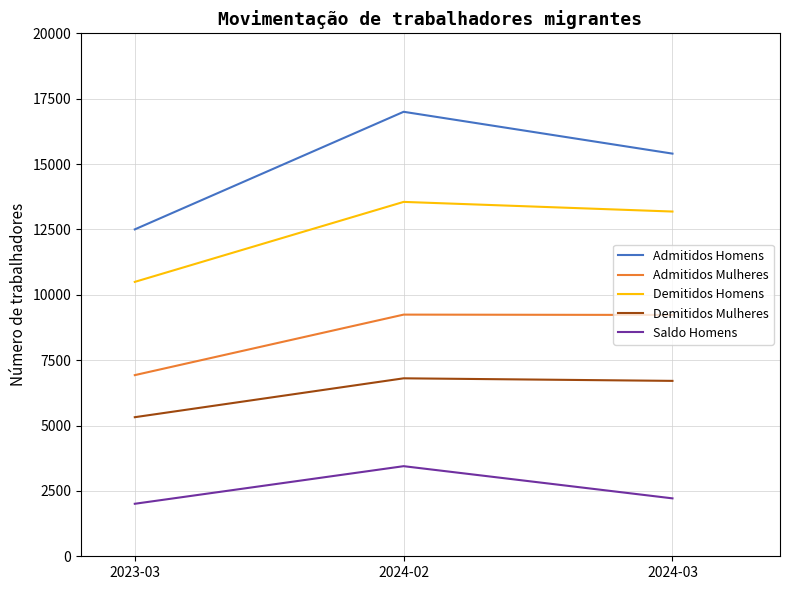

What is the maximum value for Saldo Homens?

3446